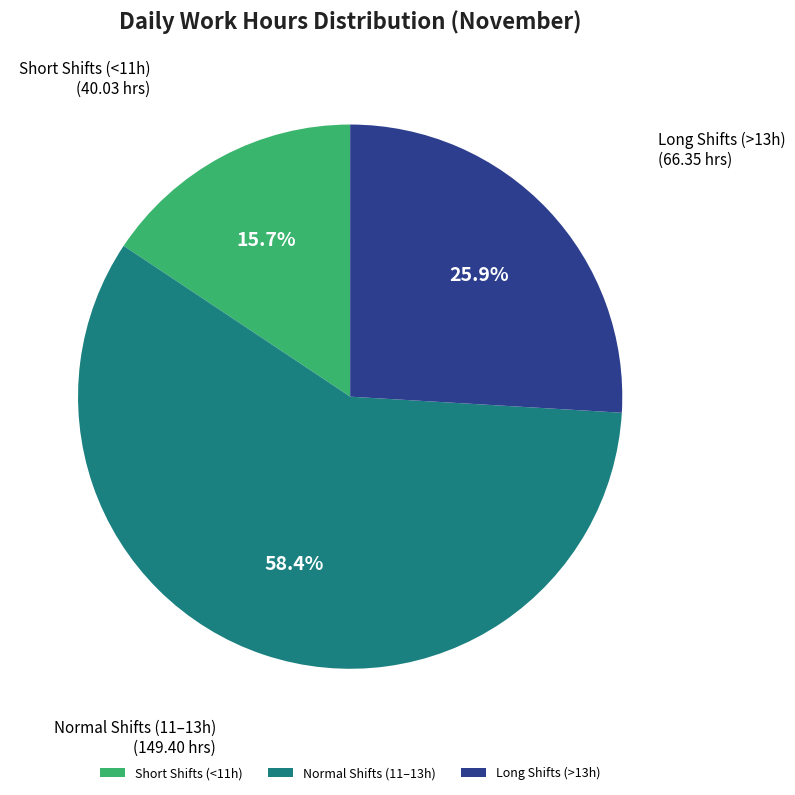

How many slices are in this pie chart?

3